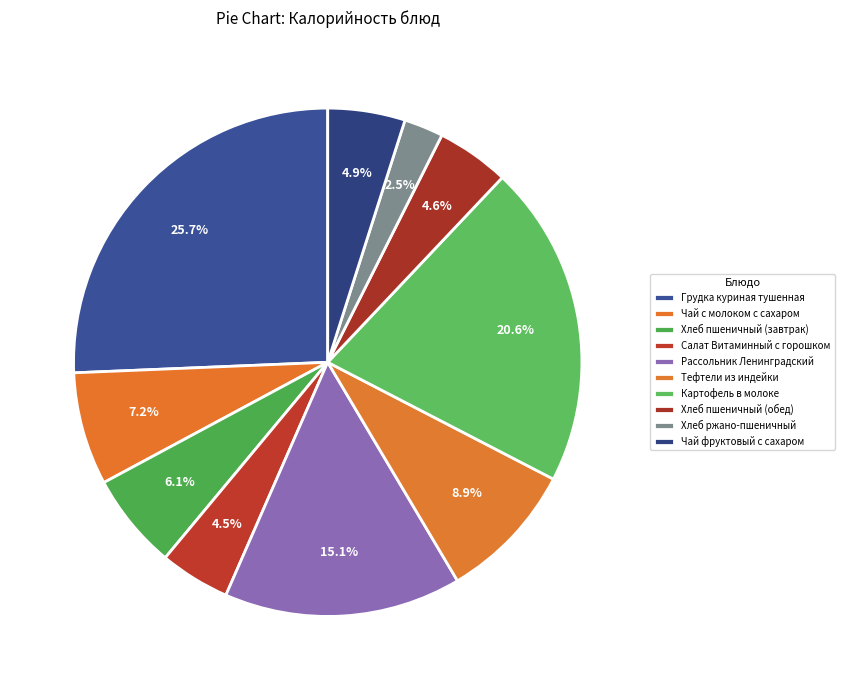

Does Салат Витаминный с горошком account for over 50% of the chart?

No